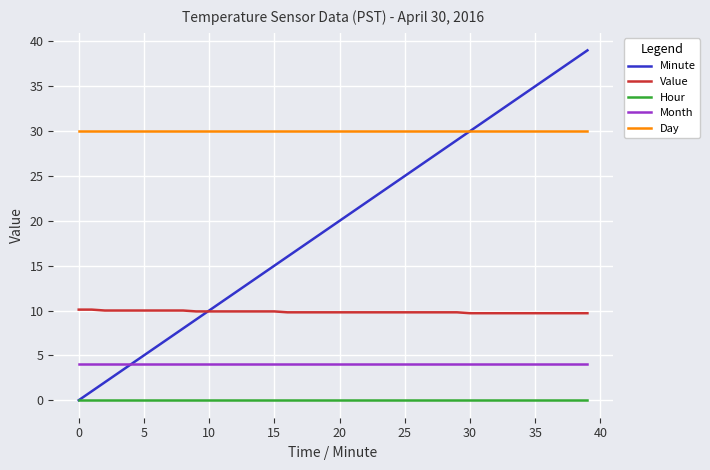

True or false: Value and Hour intersect in this chart.

False